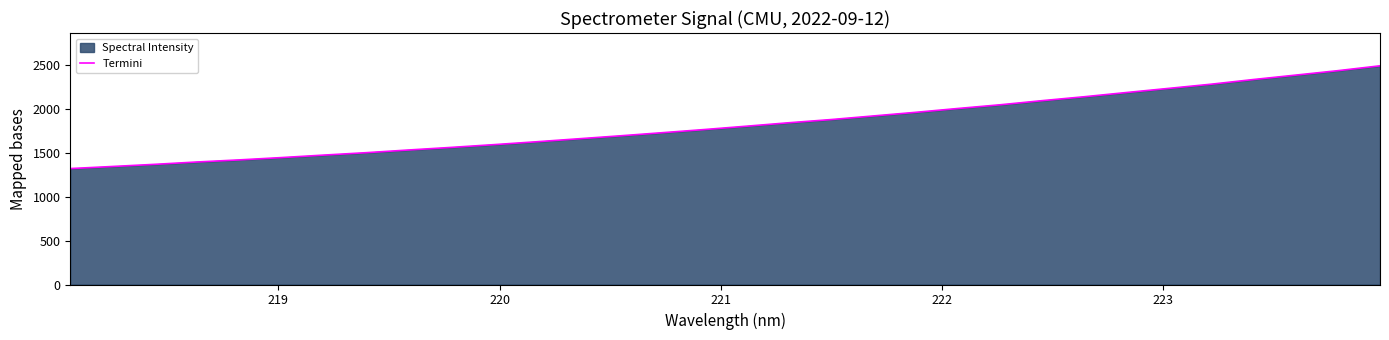

What is the difference between the maximum and minimum values?

1169.7